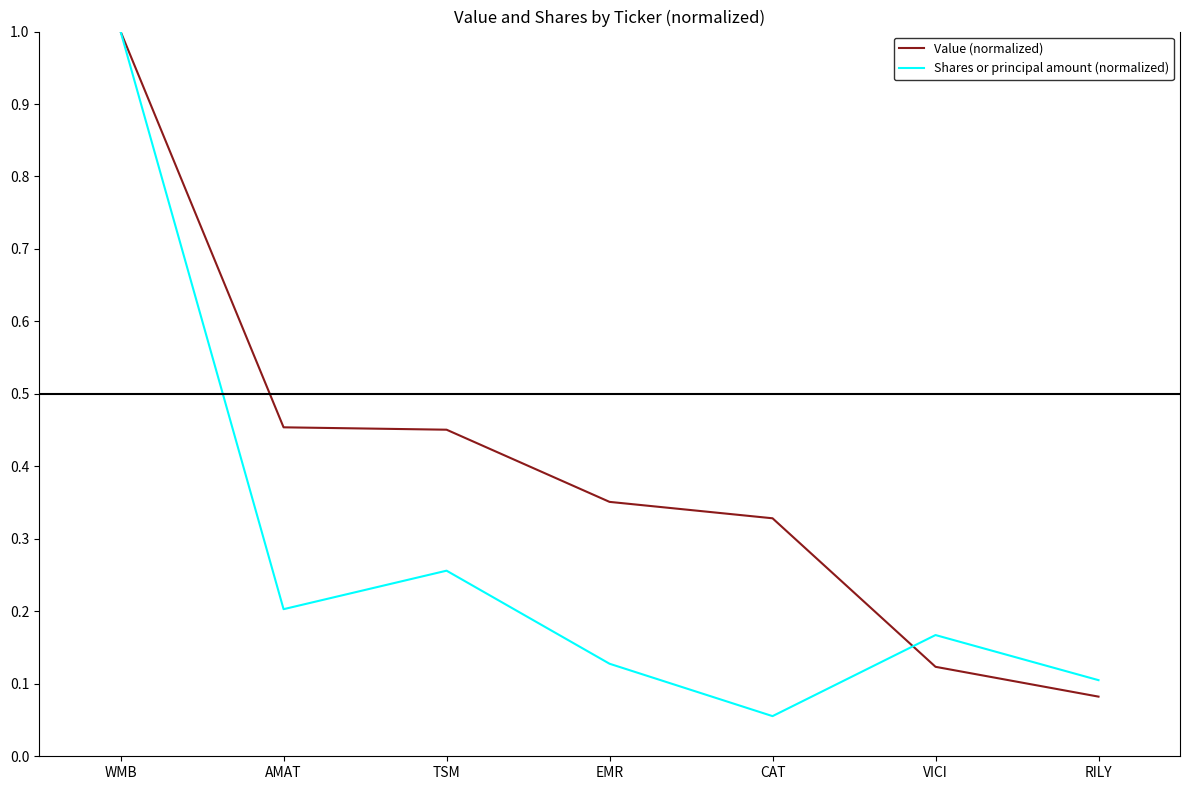

Where is the first local maximum for Shares or principal amount (normalized)?

TSM